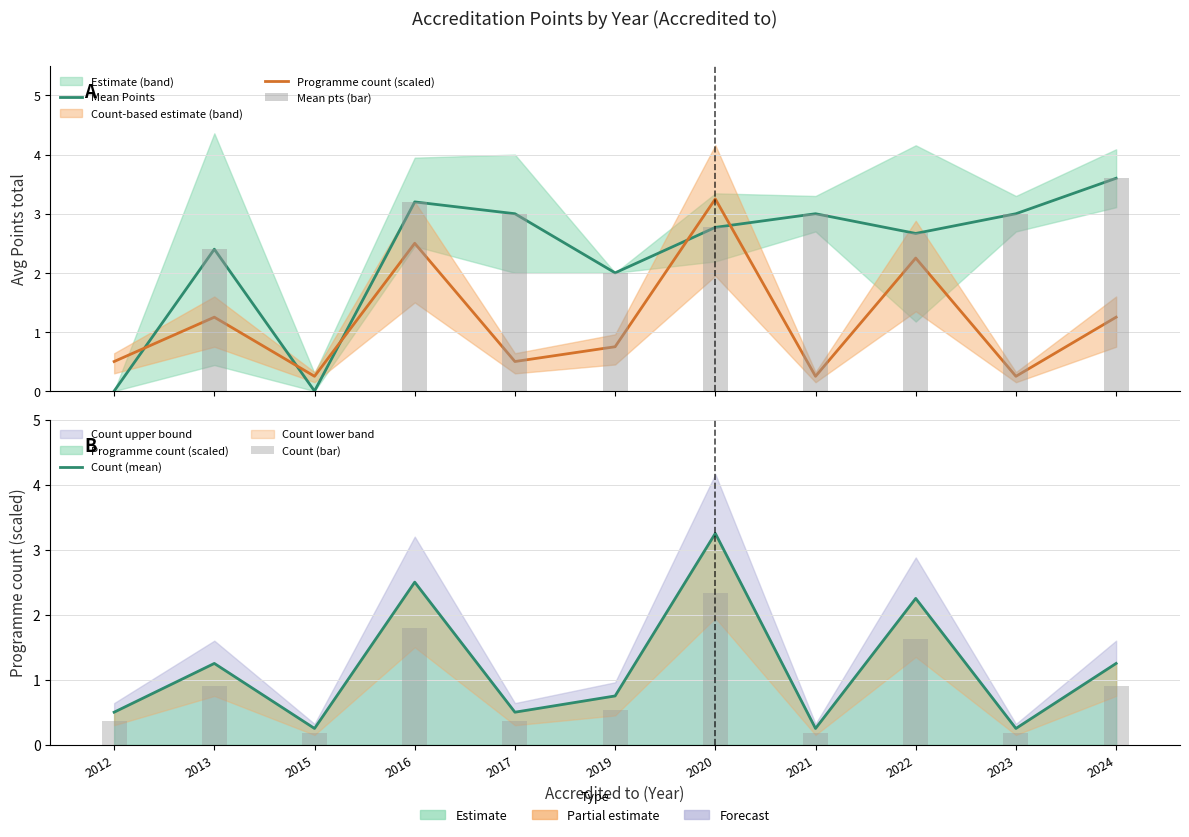

The value of Mean Points at 2016 is 3.2. True or false?

True